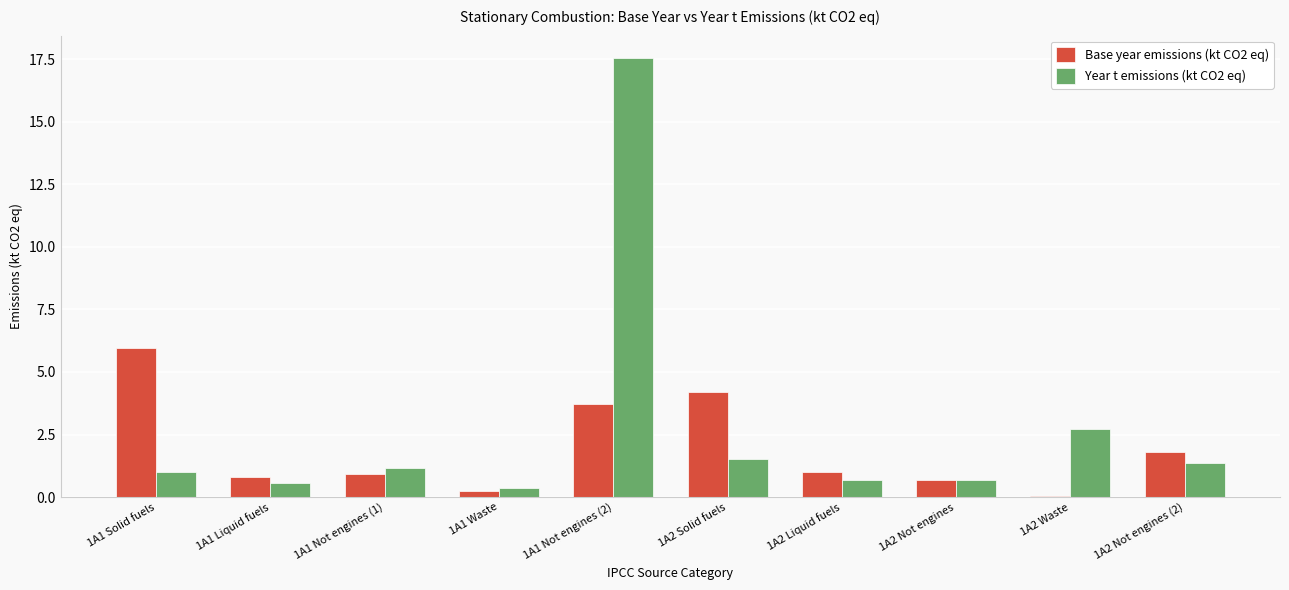

Which series has the largest total across all categories?

Year t emissions (kt CO2 eq)